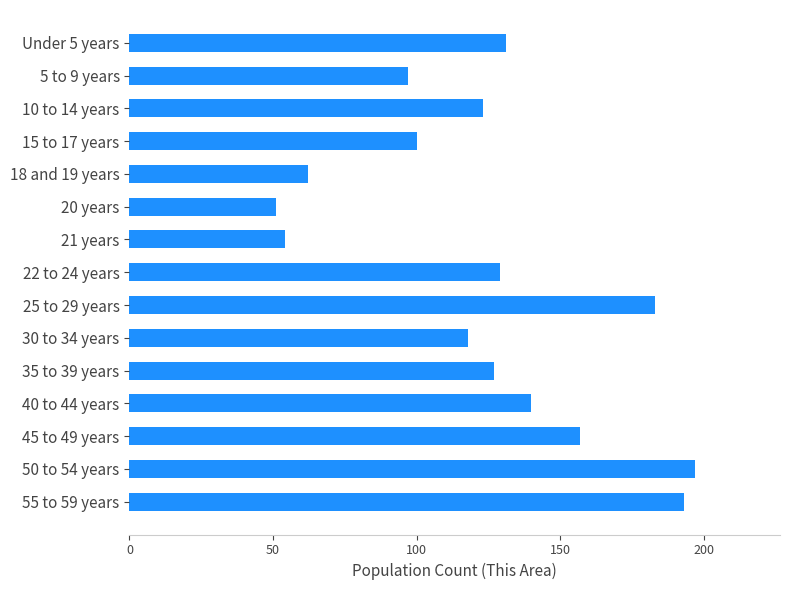

At which label is the value closest to 124?

10 to 14 years